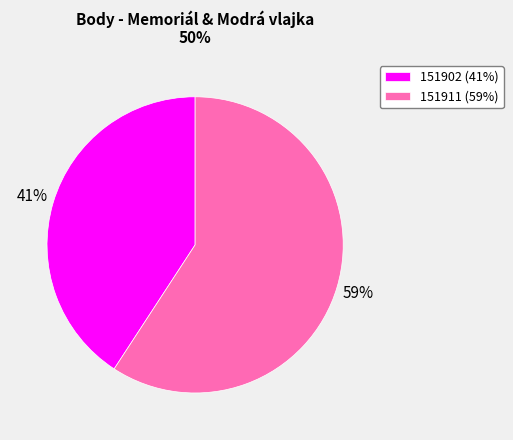

How many segments does this pie chart have?

2